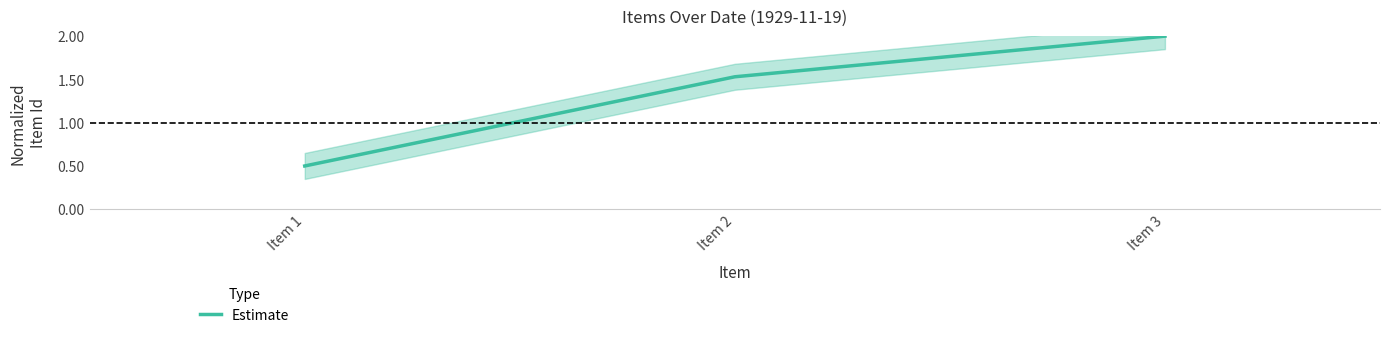

Where does the data first go above 1?

Item 2